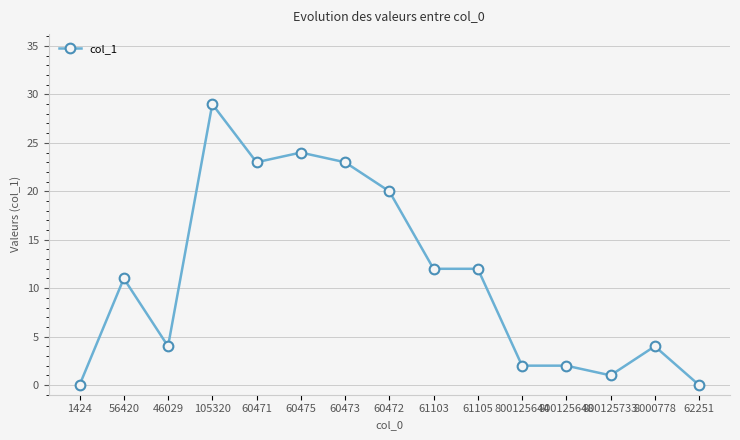

True or false: the data has more than 1 interior local peaks.

True